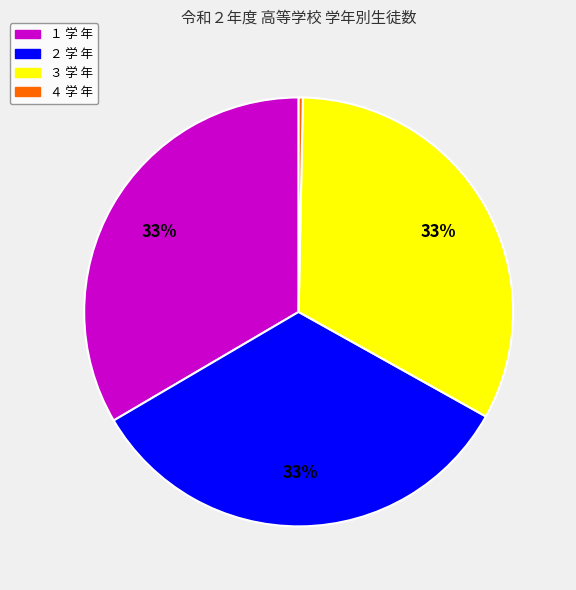

Does any single category account for the majority?

No